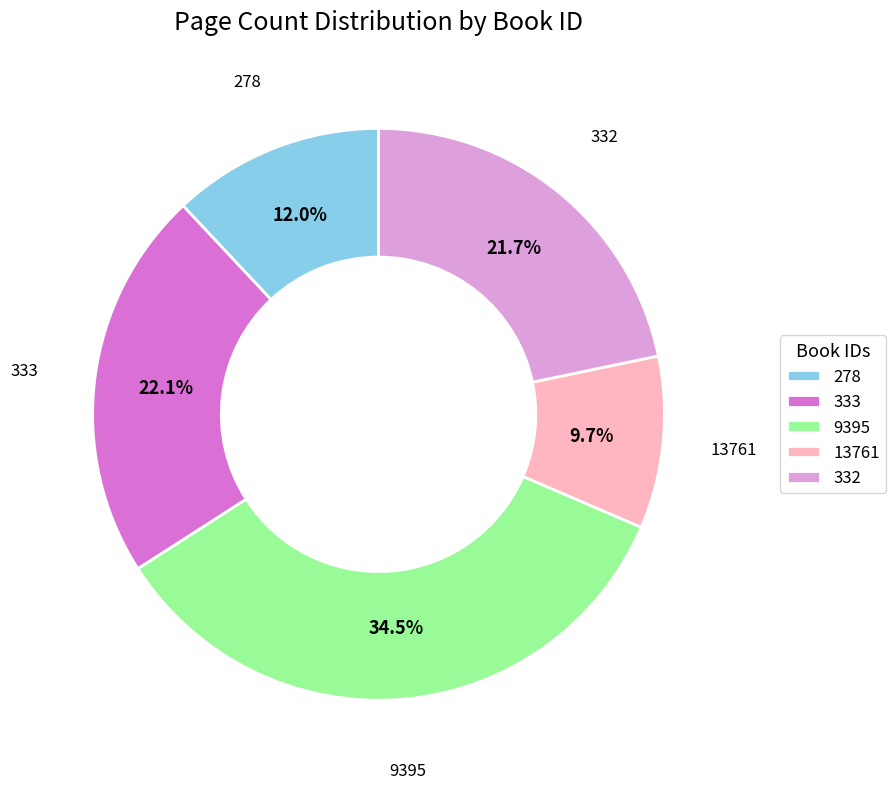

Is there a majority slice in this chart?

No